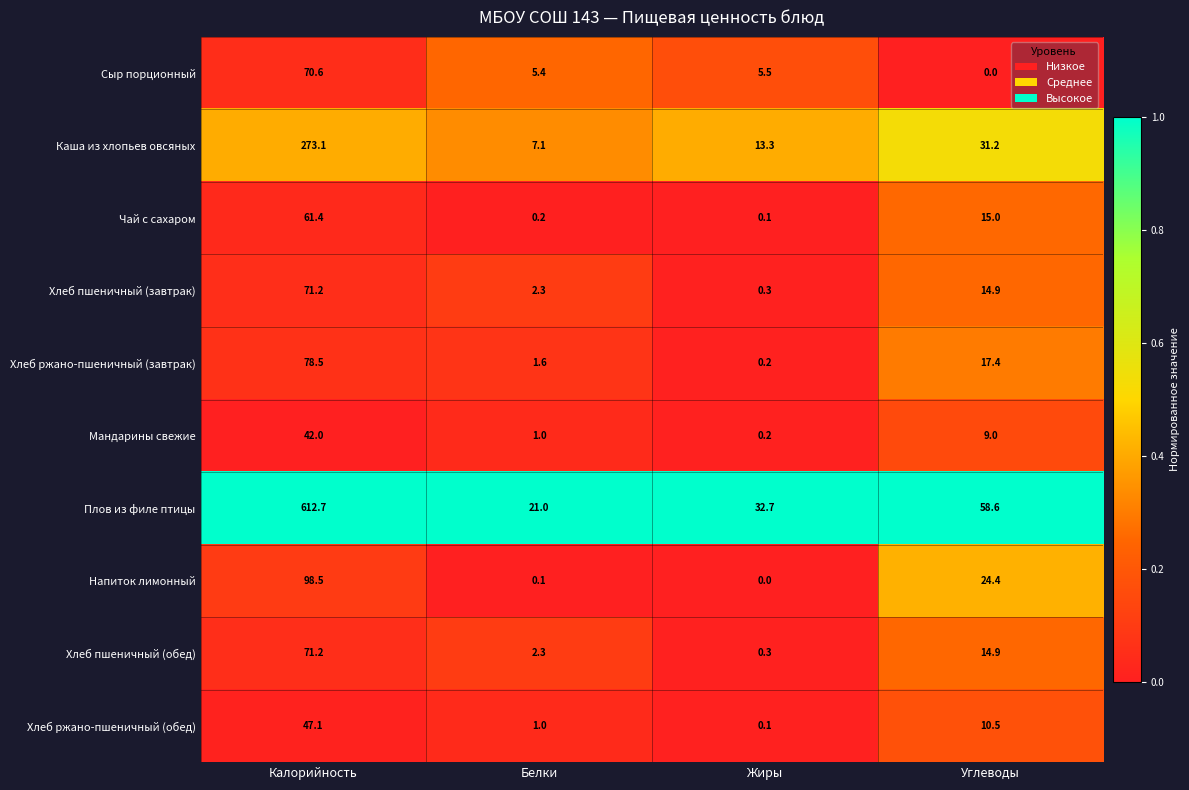

What is the sum of all Мандарины свежие values?

52.2